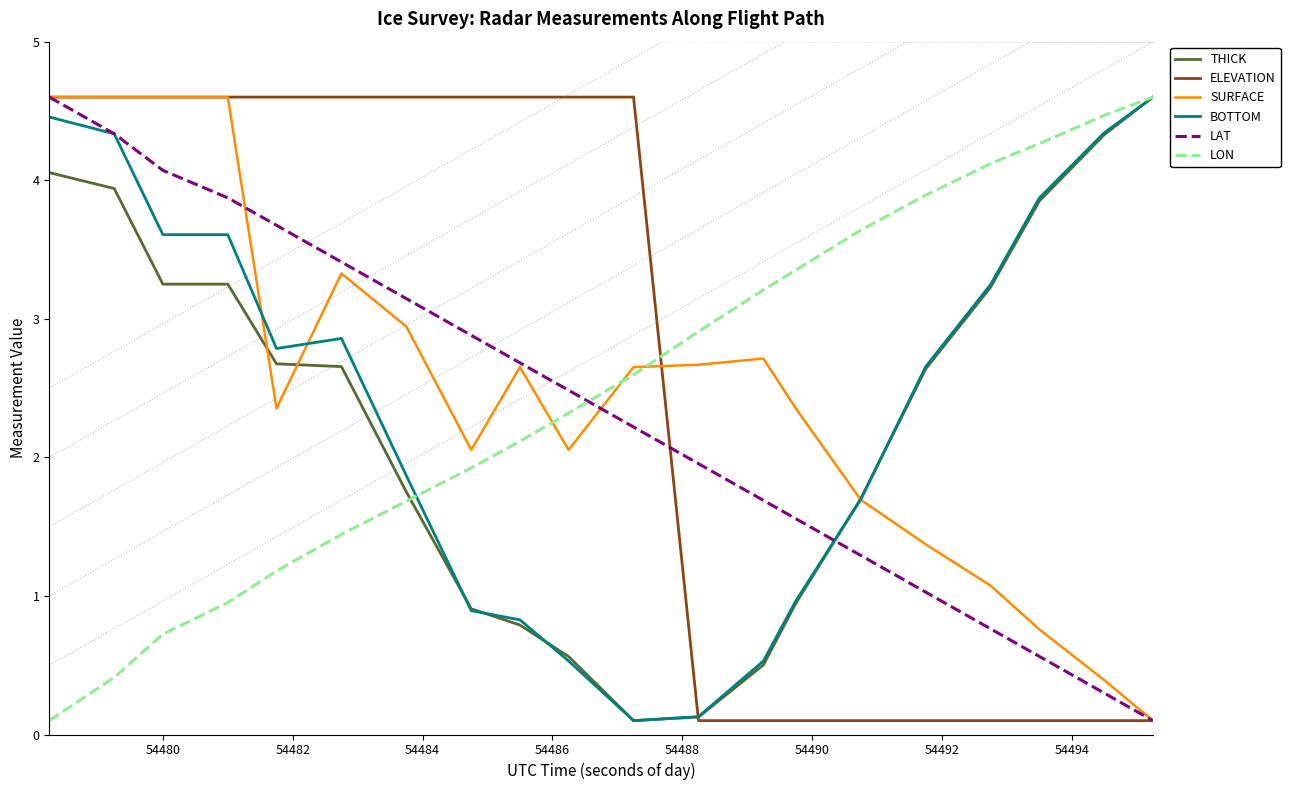

Is this an area chart (filled region under the line)?

No